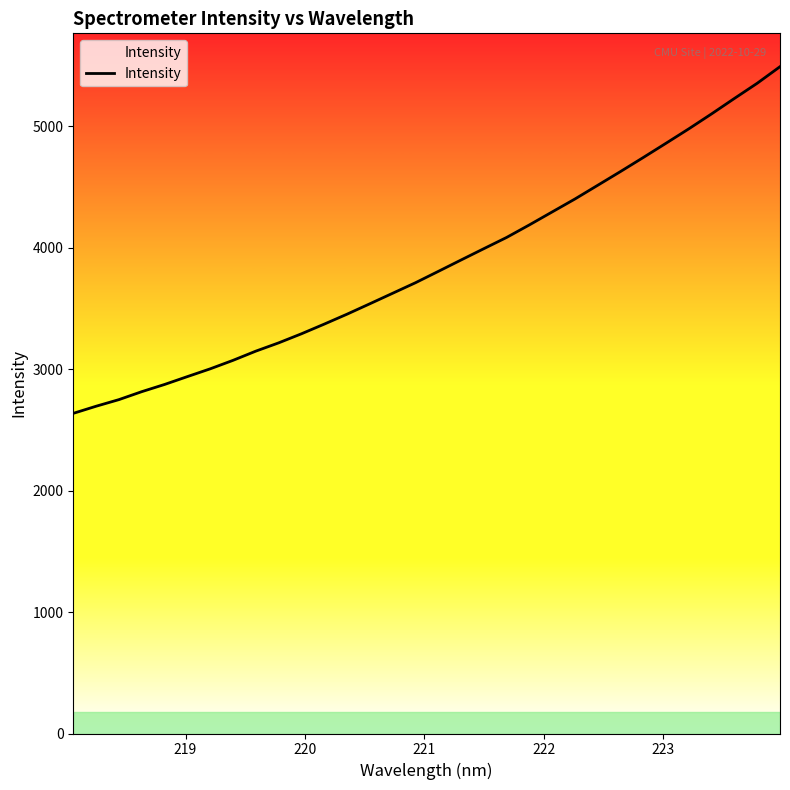

What is the value of the 23rd point from the left?

4403.1